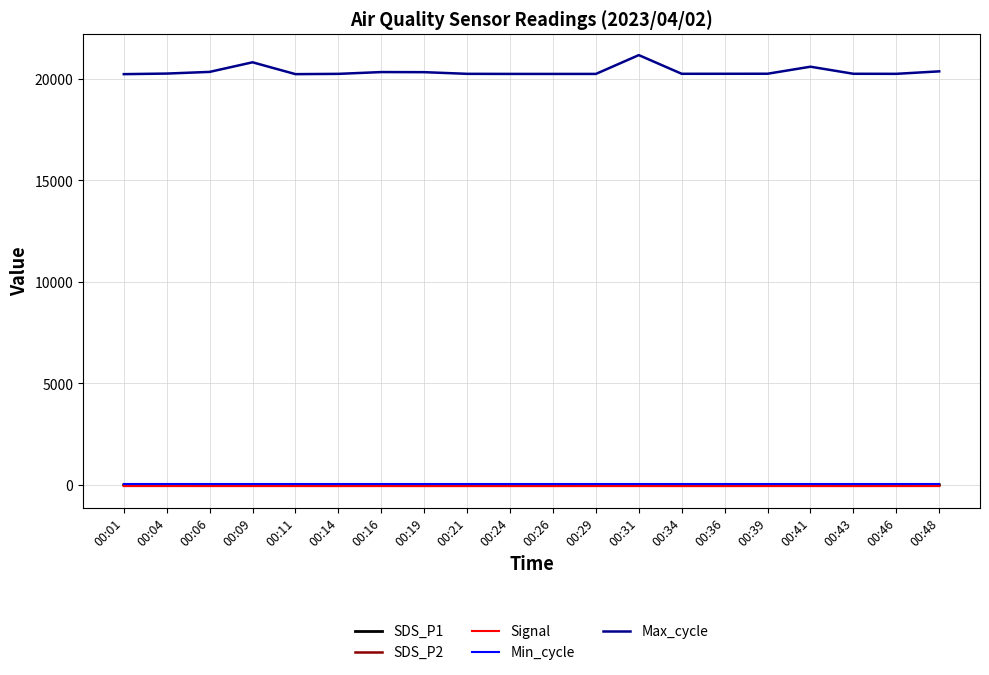

Which series has the largest total across all categories?

Max_cycle